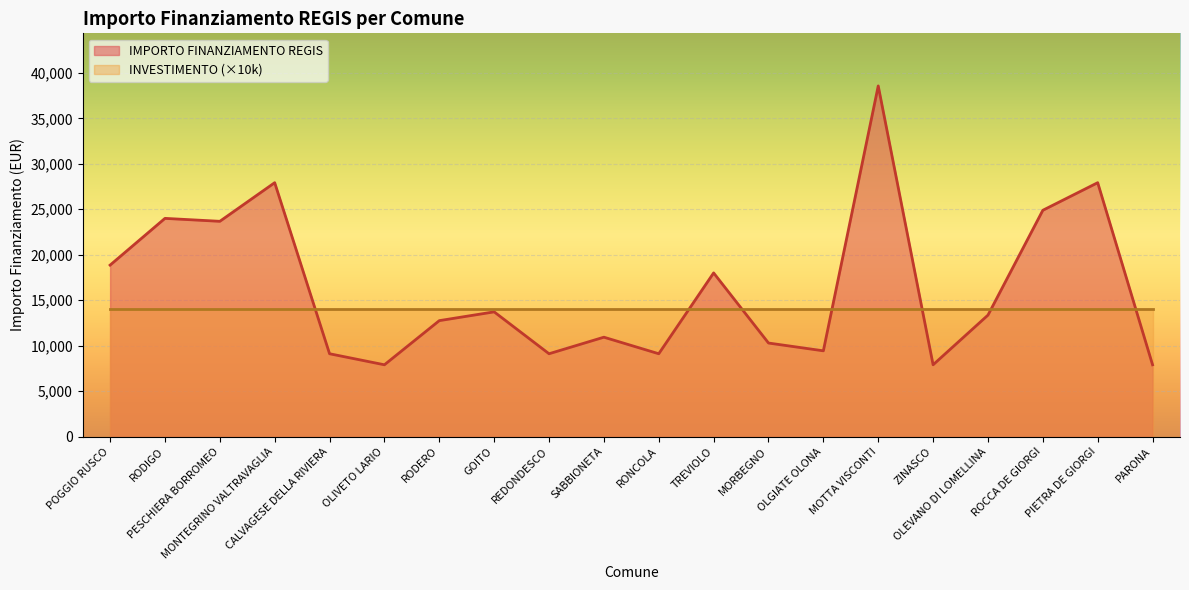

Rank the series by their maximum value, from highest to lowest.

IMPORTO FINANZIAMENTO REGIS, INVESTIMENTO (×10k)